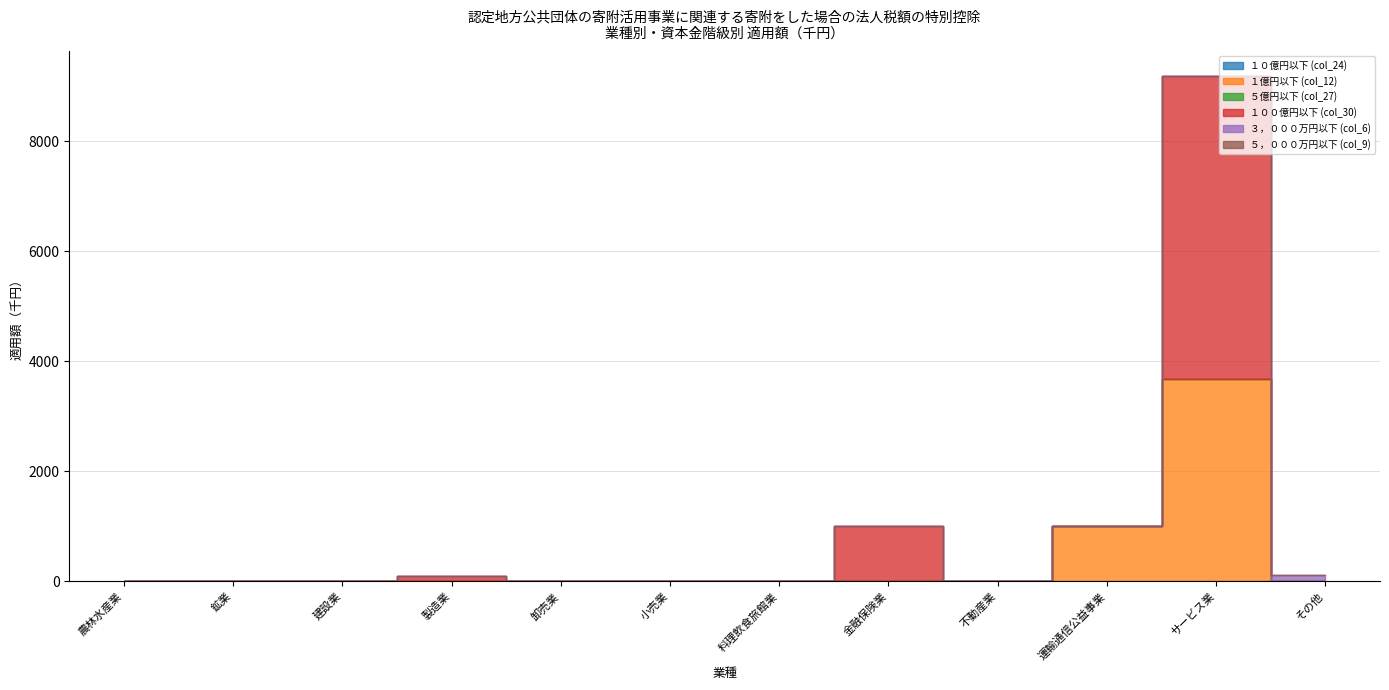

Does the chart display data point markers on the line(s)?

No